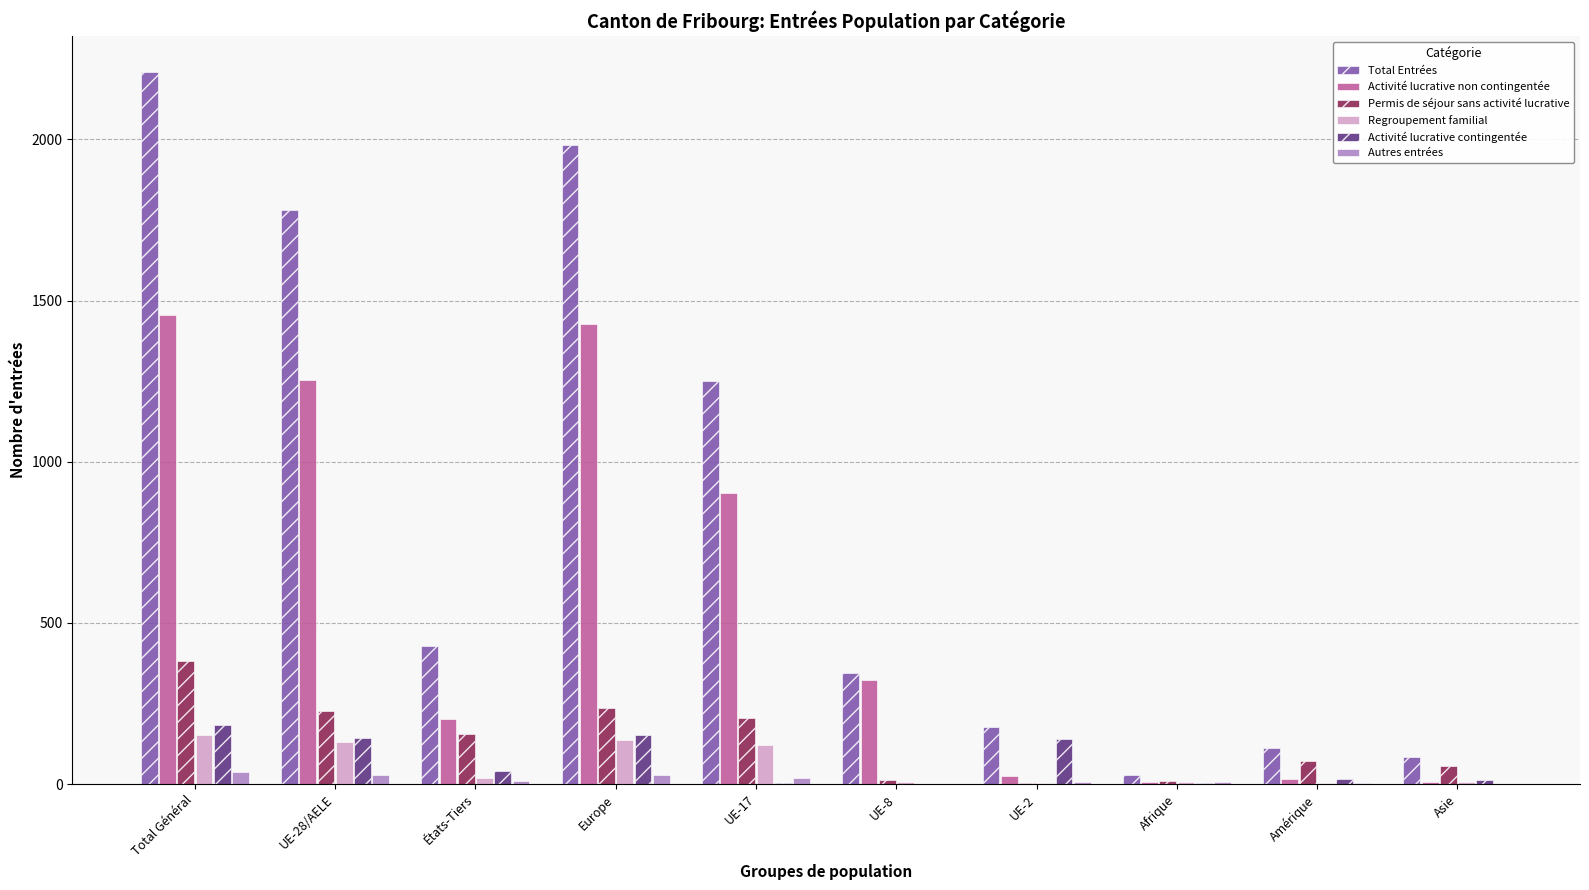

Which category has the highest value across all series?

Total Général